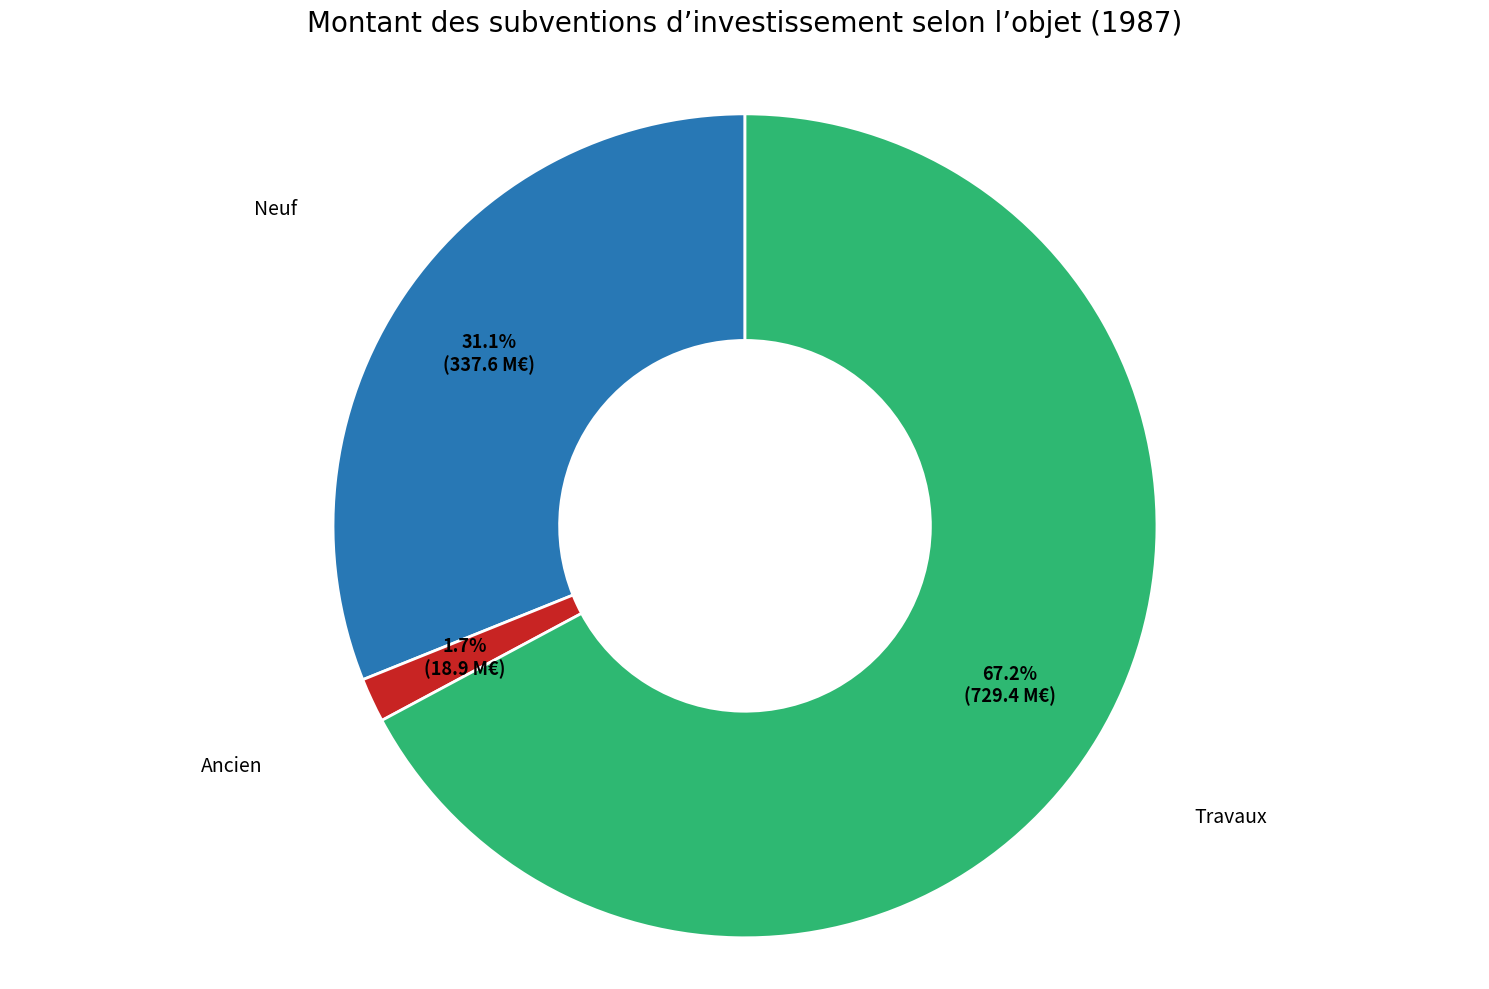

Which category accounts for the majority?

Travaux